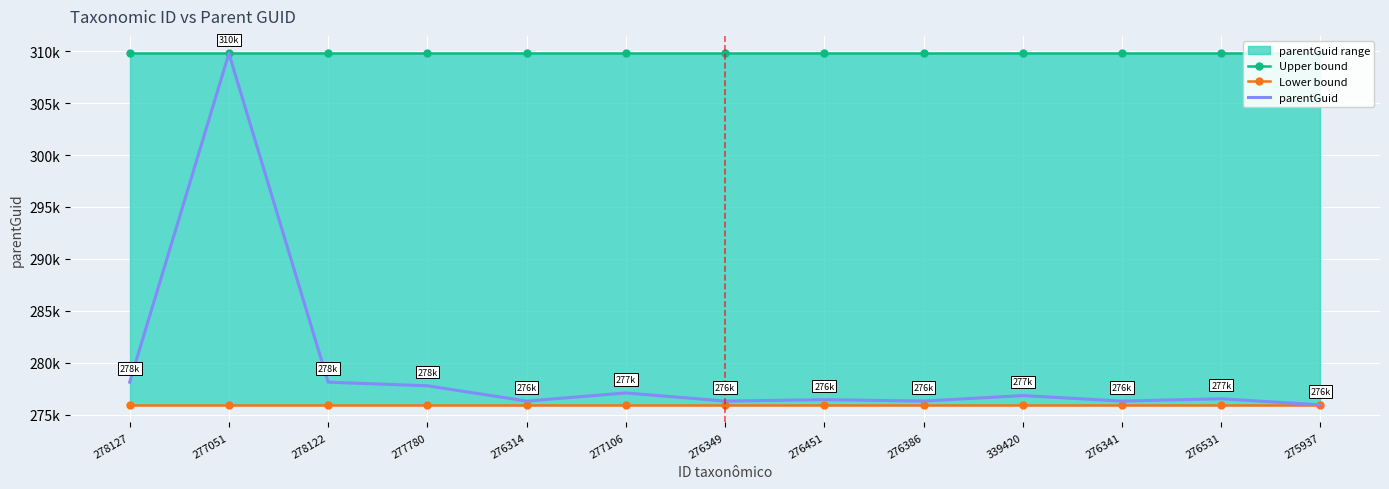

Is this an area chart (filled region under the line)?

No